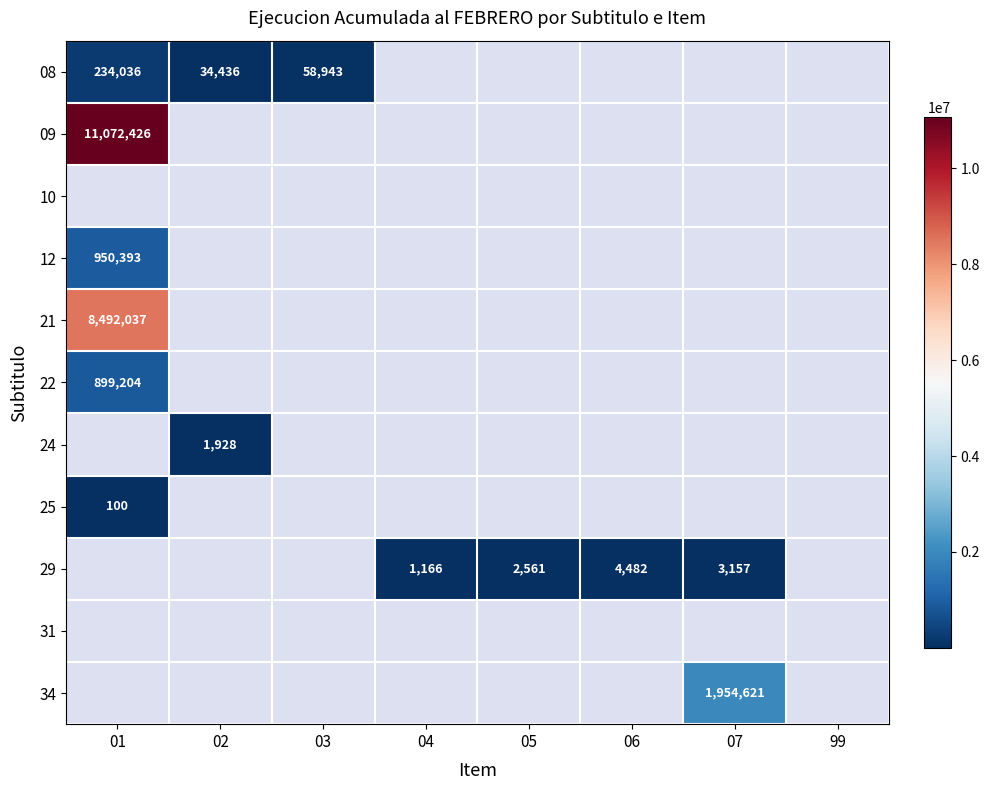

What is the spread (max minus min) of values at 02?

32508.0